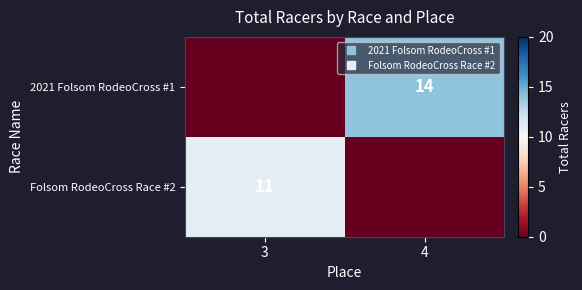

What is the sum of all 2021 Folsom RodeoCross #1 values?

14